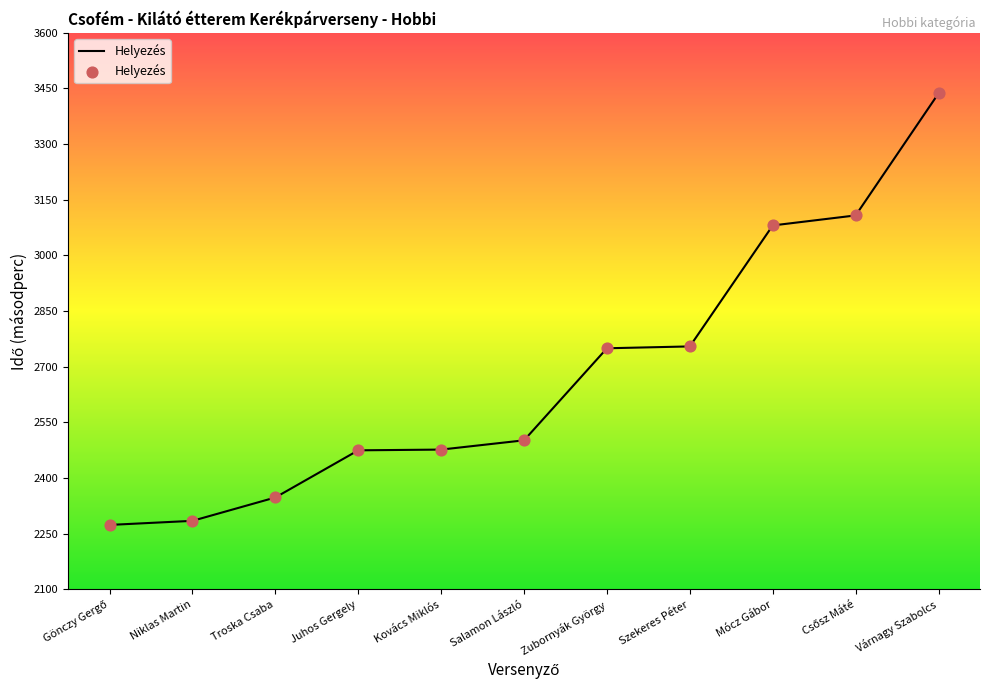

What is the ratio of the value at Salamon László to the value at Kovács Miklós?

1.0